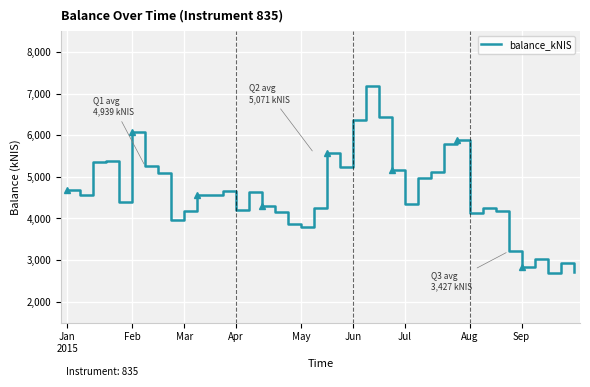

What is the minimum value for balance_kNIS?

2682.5